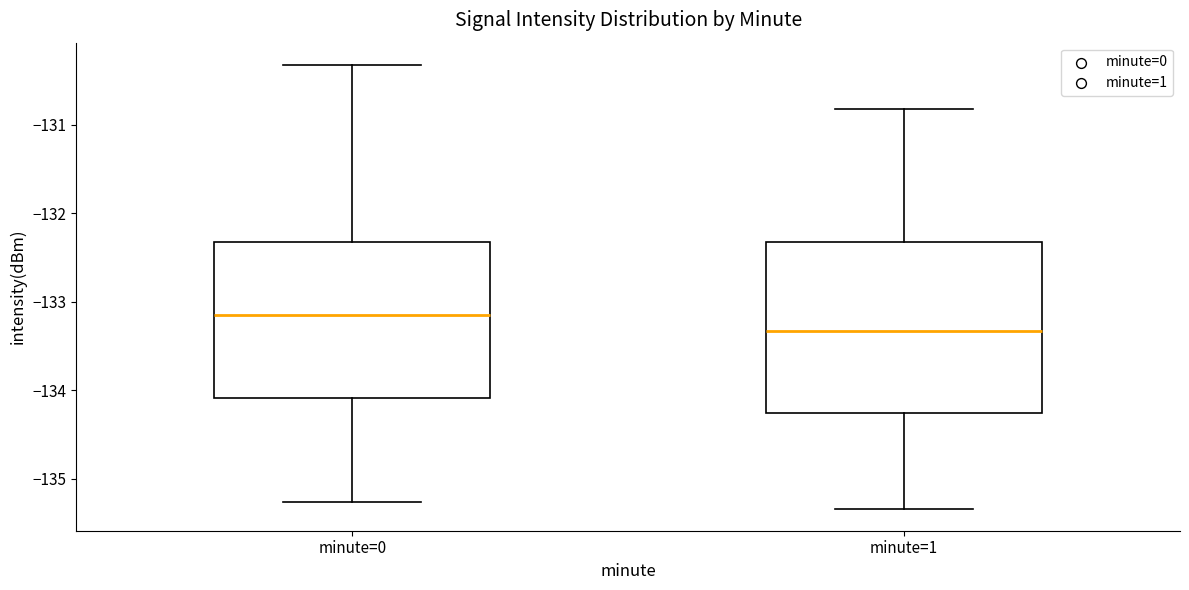

Where does the lower whisker of the box for minute=1 end on the y-axis? The values are not printed on the chart, so give them approximately, as read against the axis.

-135.3